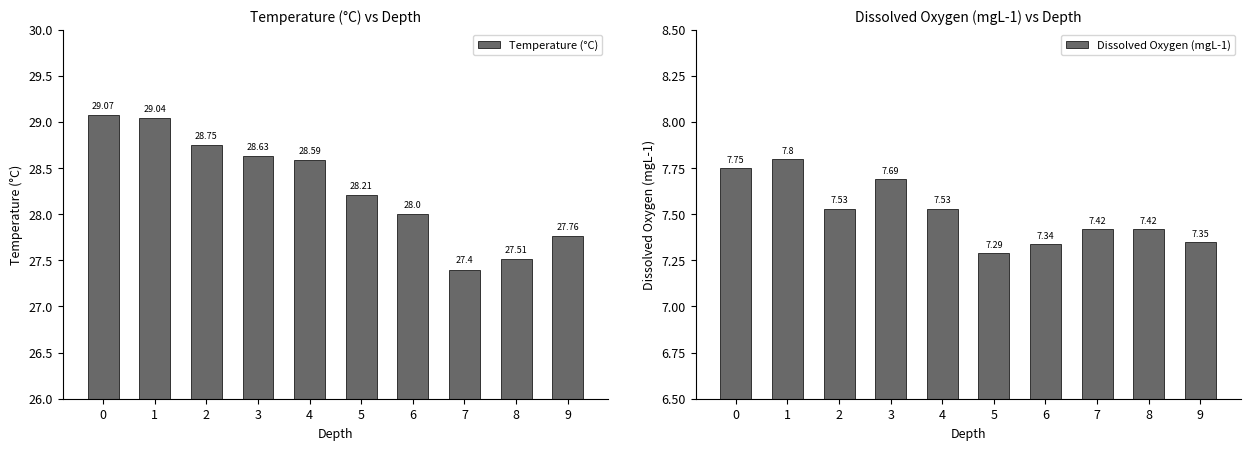

What is the difference between the second highest and second lowest values in the Temperature (°C) series?

1.5